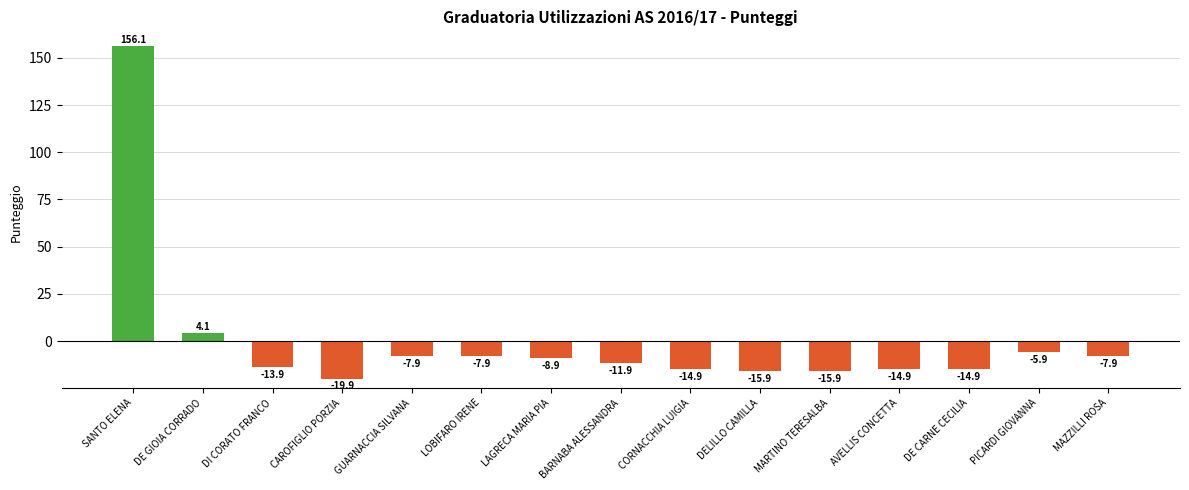

The chart shows a value of -5.9 at PICARDI GIOVANNA. True or false?

True